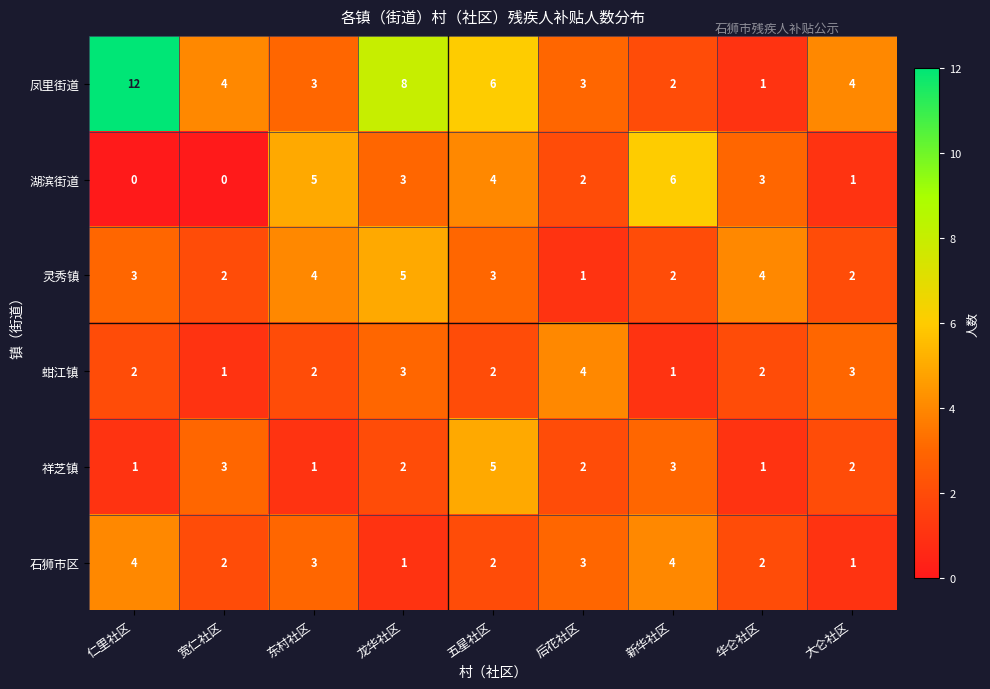

What is the maximum value for 湖滨街道?

6